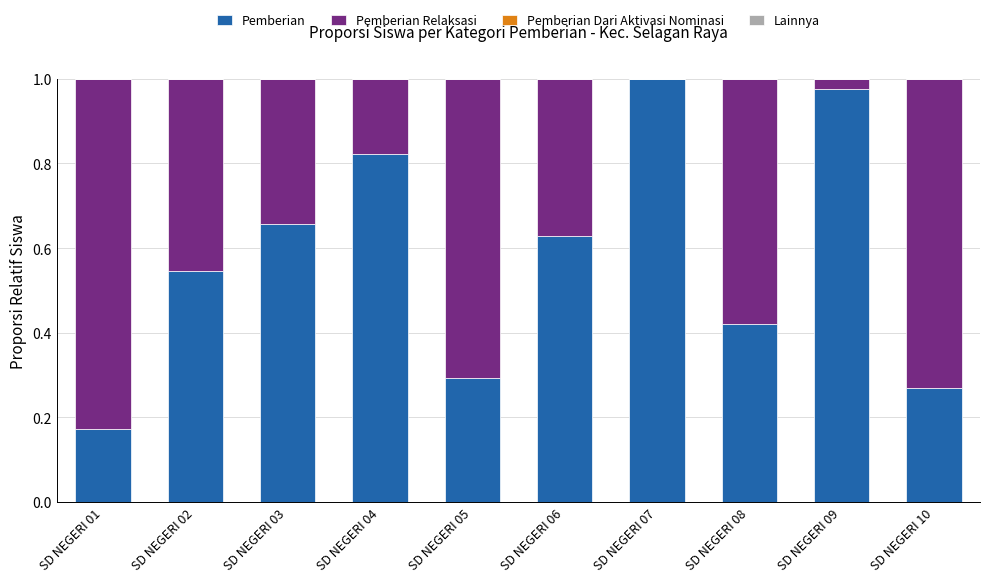

True or false: Pemberian has a value of 1.3 at SD NEGERI 04.

False